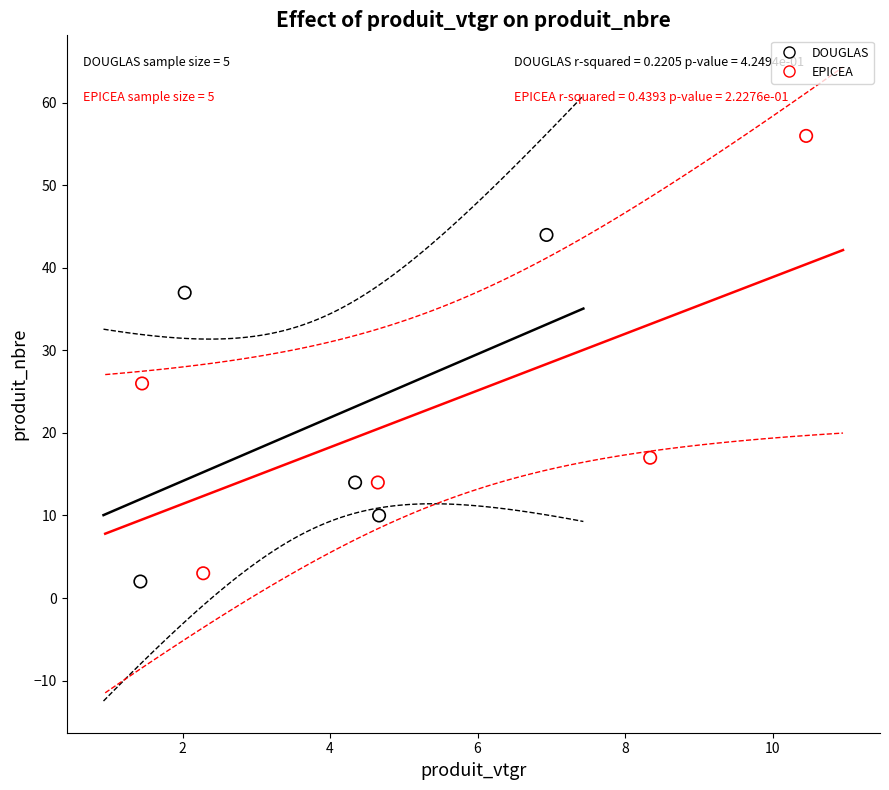

Which series has the largest Y range (max minus min)?

EPICEA